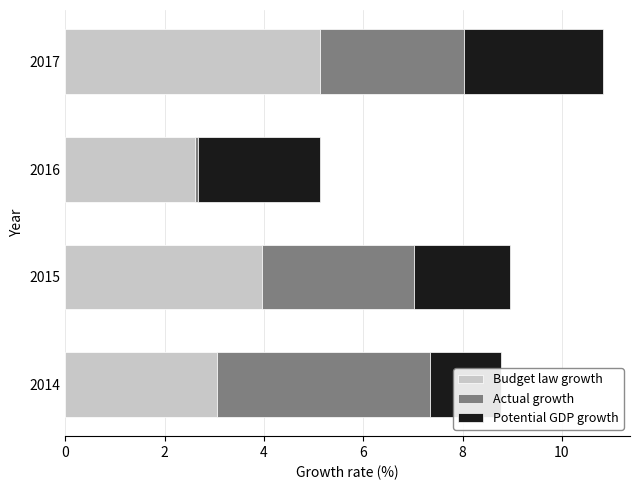

What is the difference between the Budget law growth values at 0 and 4?

0.4